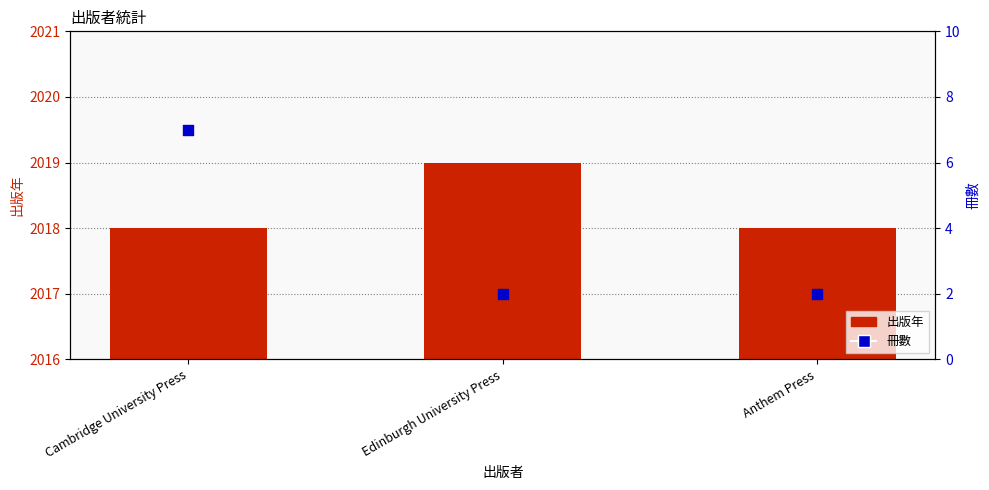

At how many categories does at least one series exceed 1960?

3